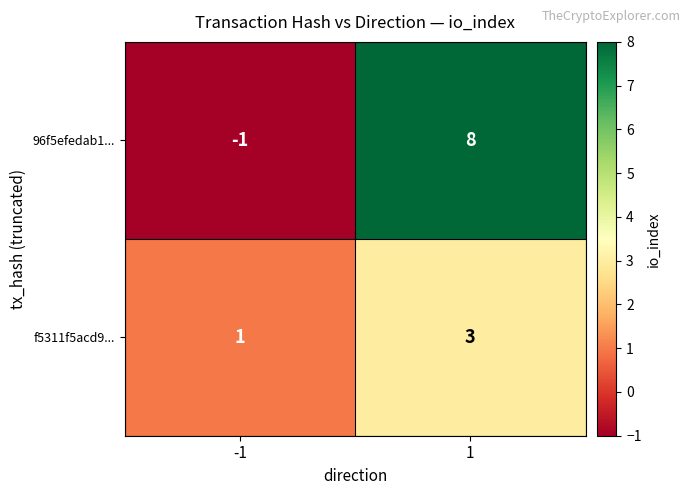

What is the sum of the f5311f5acd9... values at -1 and 1?

4